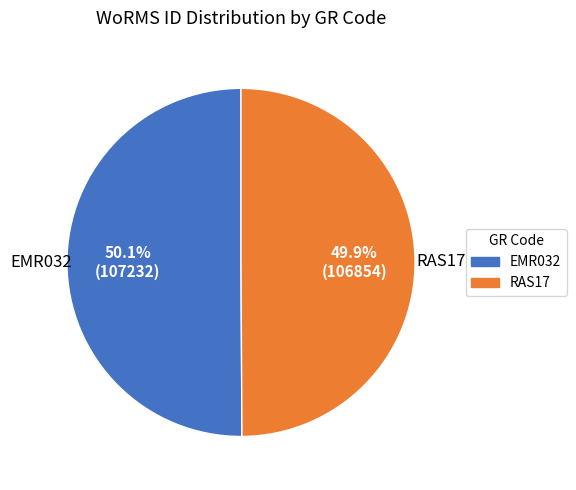

True or false: EMR032 accounts for 40% of the total.

False